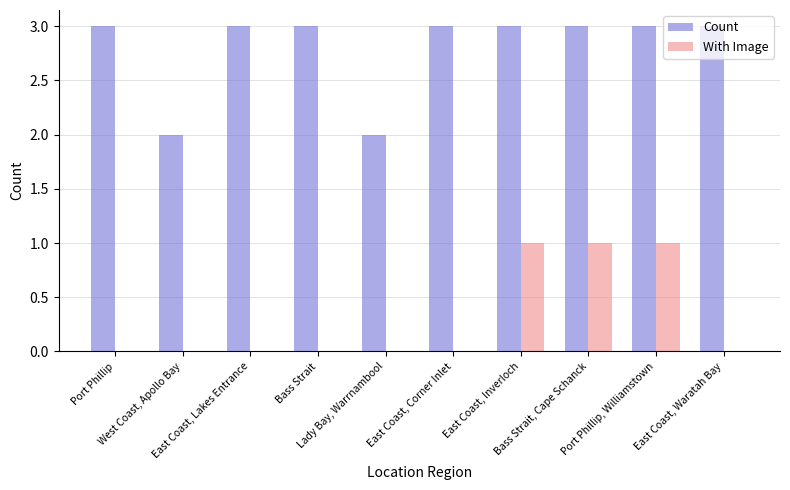

What is the greatest value displayed?

3